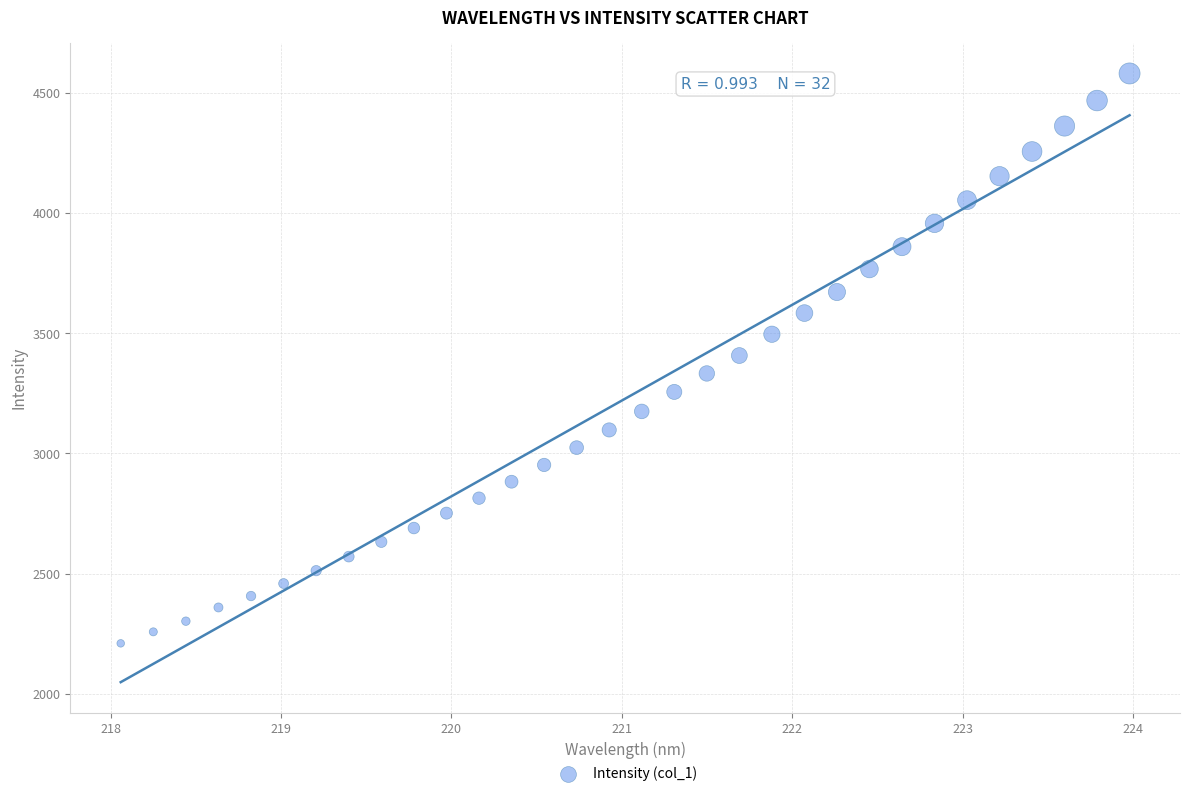

What is the range of Y values (max minus min)?

2370.3